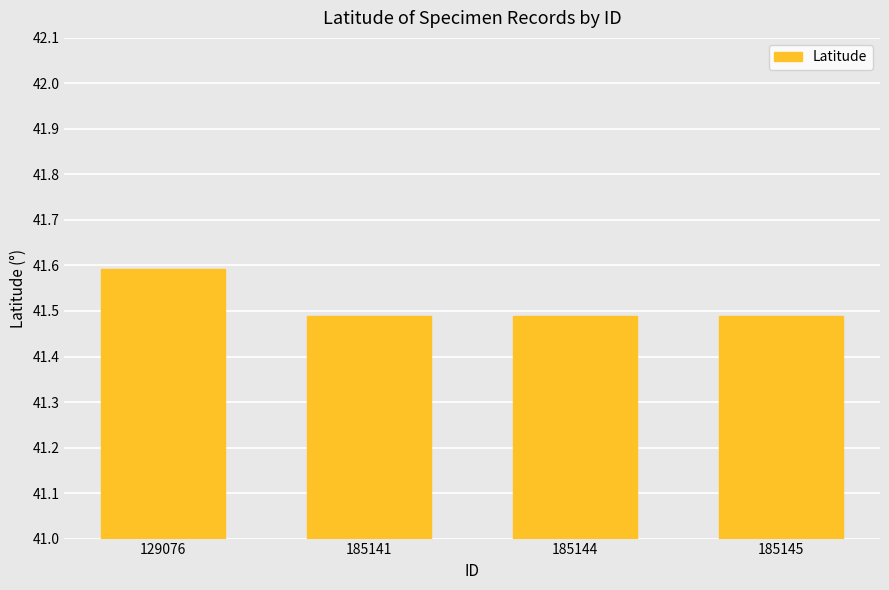

How many data points does each series have?

4